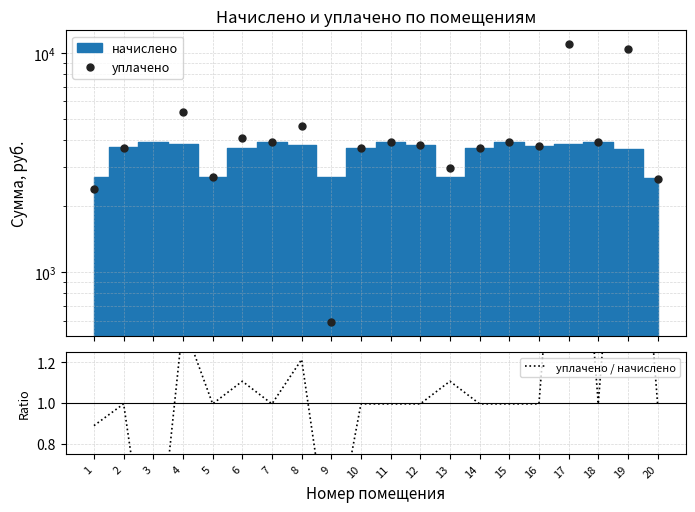

What is the value of the уплачено / начислено point at the 14th from the left?

1.0